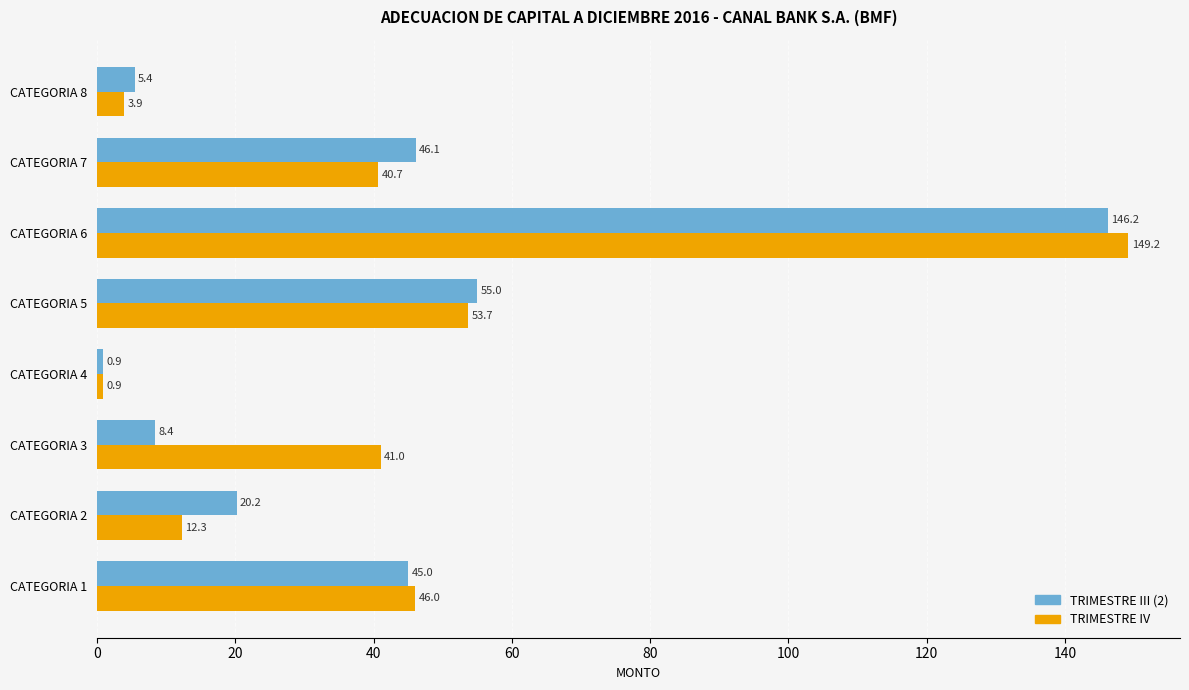

Which series has the largest total across all categories?

TRIMESTRE IV